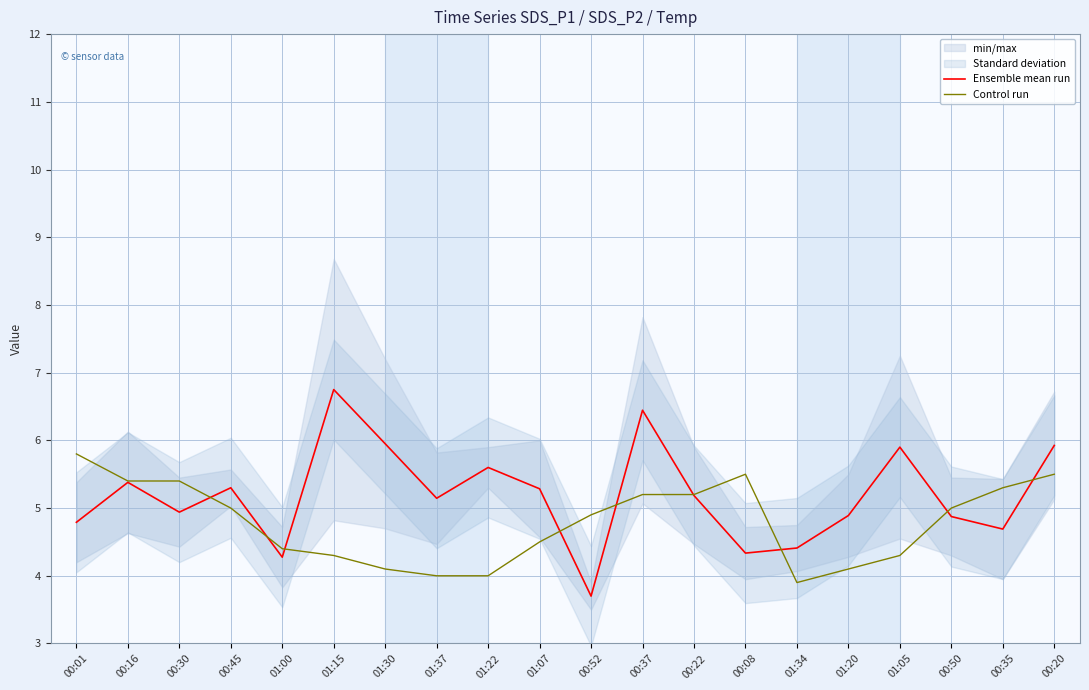

How many intersections are there between Control run and Ensemble mean run?

9